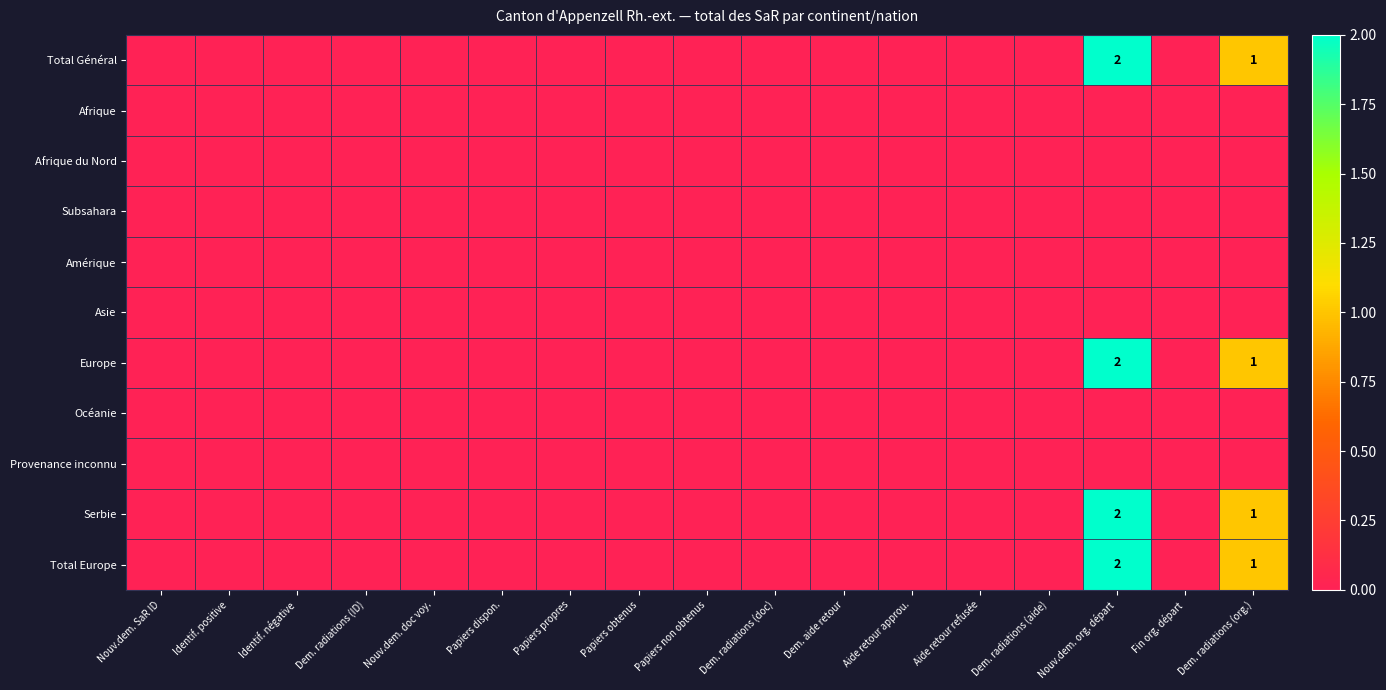

Rank the series at Papiers dispon. from highest to lowest value.

Total Général, Afrique, Afrique du Nord, Subsahara, Amérique, Asie, Europe, Océanie, Provenance inconnu, Serbie, Total Europe